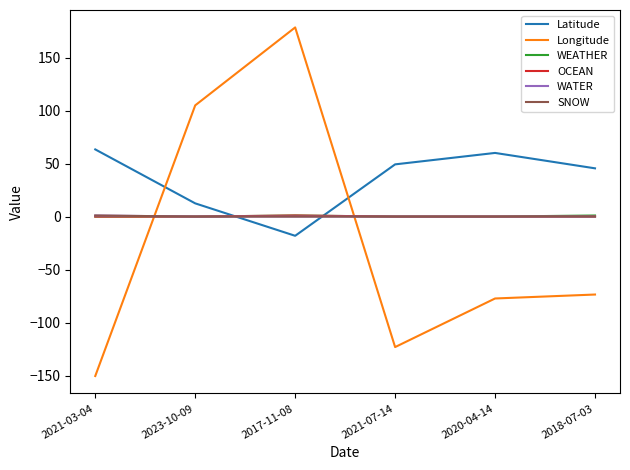

Does the chart have visible grid lines?

No